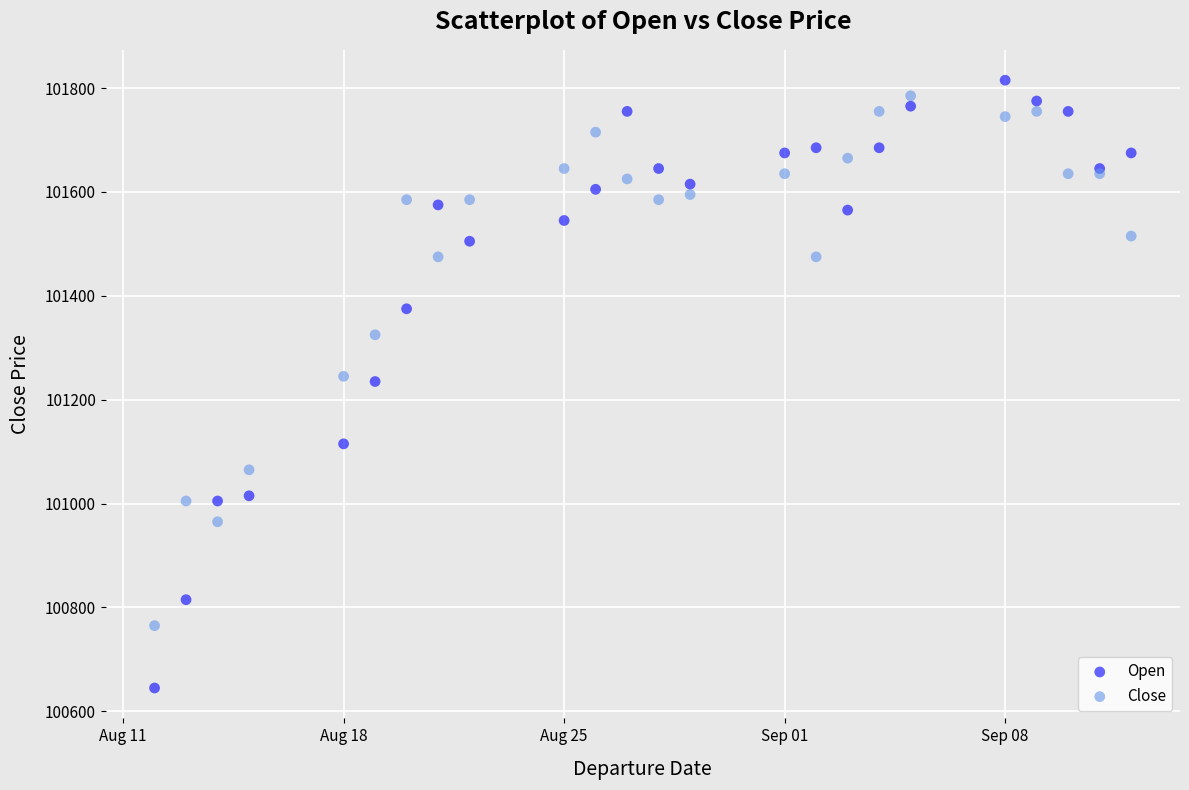

What are all the series names shown in the legend?

Open, Close